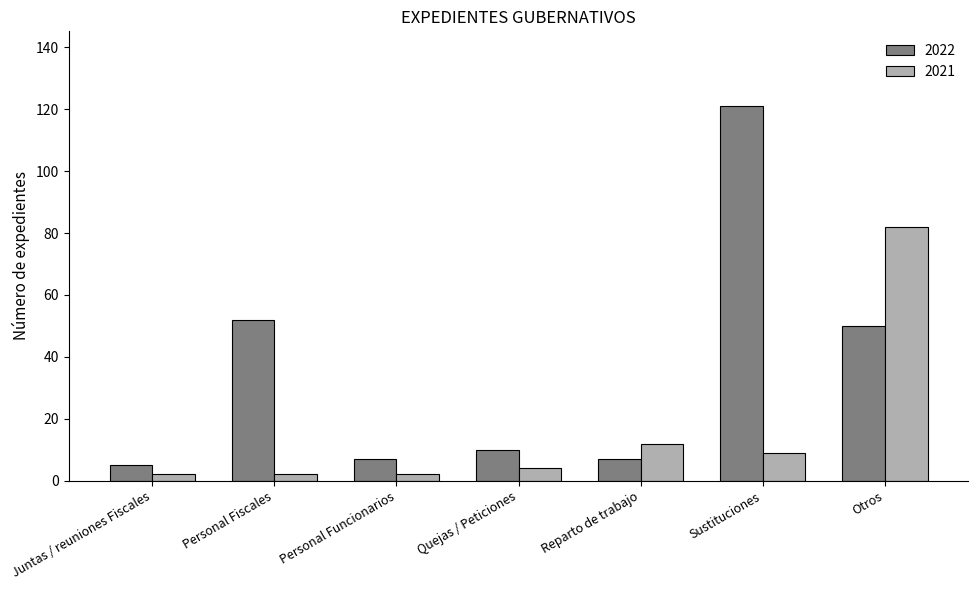

At which label is 2021 closest to 42?

Reparto de trabajo